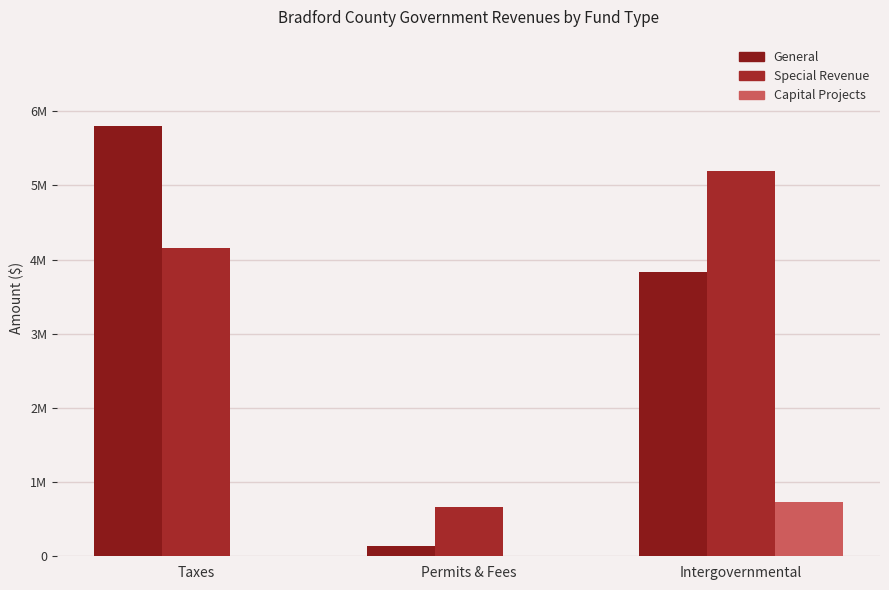

Reading right to left, transcribe all the data shown in this chart.

General: 3835156	136224	5802809
Special Revenue: 5195707	663618	4157210
Capital Projects: 725494	0	0